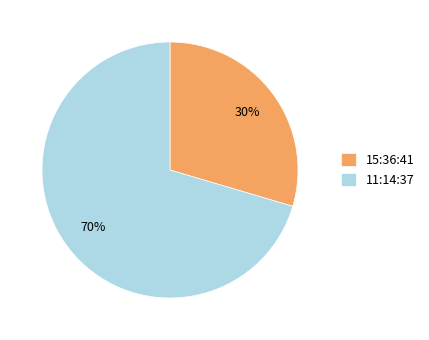

How many segments does this pie chart have?

2